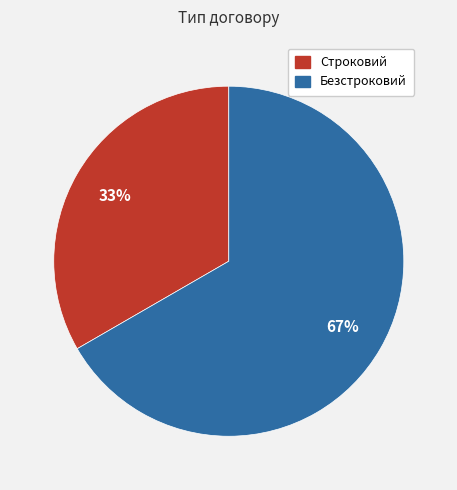

To the nearest percent, what is the average slice percentage?

50%